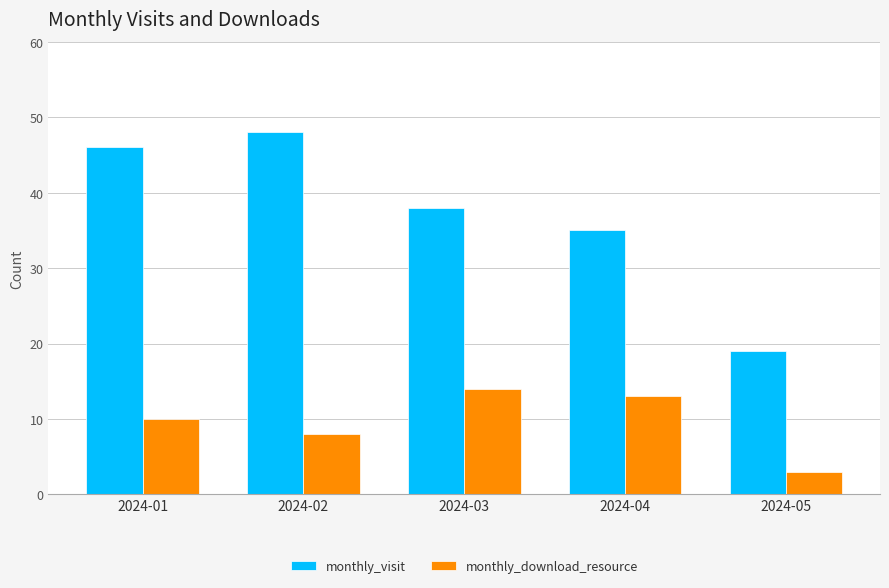

The monthly_download_resource series shows 10 at 2024-01. True or false?

True